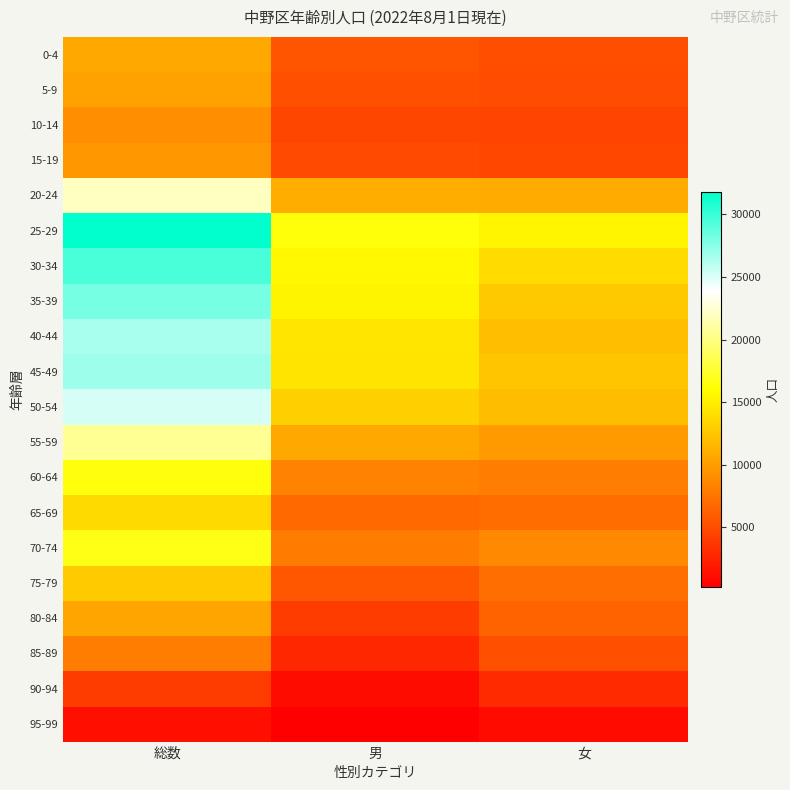

Between 男 and 総数, which is larger?

総数